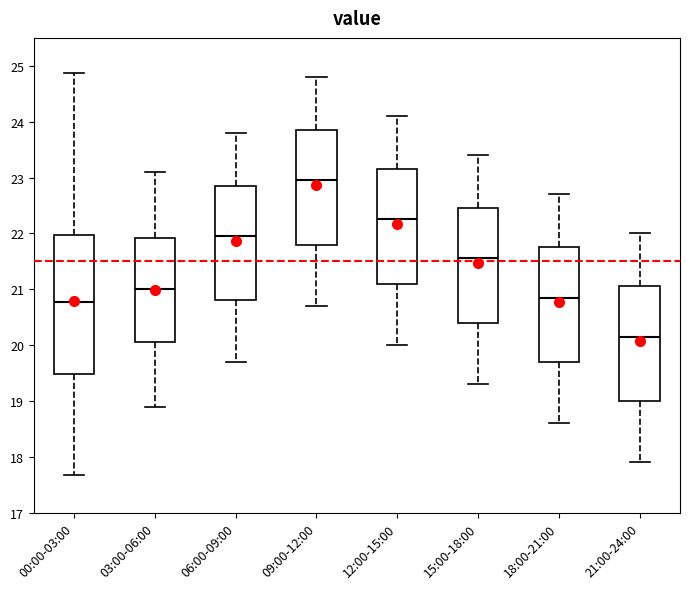

Reading left to right, transcribe this box plot: for each box, give where its median line is, the range the box spans, and where its two whiskers end, as read against the y-axis. The values are not printed on the chart, so give them approximately, as read against the axis.

00:00-03:00: median 20.8, box 19.5 to 22.0, whiskers 17.7 to 24.9
03:00-06:00: median 21.0, box 20.1 to 21.9, whiskers 18.9 to 23.1
06:00-09:00: median 22.0, box 20.8 to 22.9, whiskers 19.7 to 23.8
09:00-12:00: median 23.0, box 21.8 to 23.9, whiskers 20.7 to 24.8
12:00-15:00: median 22.3, box 21.1 to 23.2, whiskers 20.0 to 24.1
15:00-18:00: median 21.6, box 20.4 to 22.5, whiskers 19.3 to 23.4
18:00-21:00: median 20.9, box 19.7 to 21.8, whiskers 18.6 to 22.7
21:00-24:00: median 20.2, box 19.0 to 21.1, whiskers 17.9 to 22.0